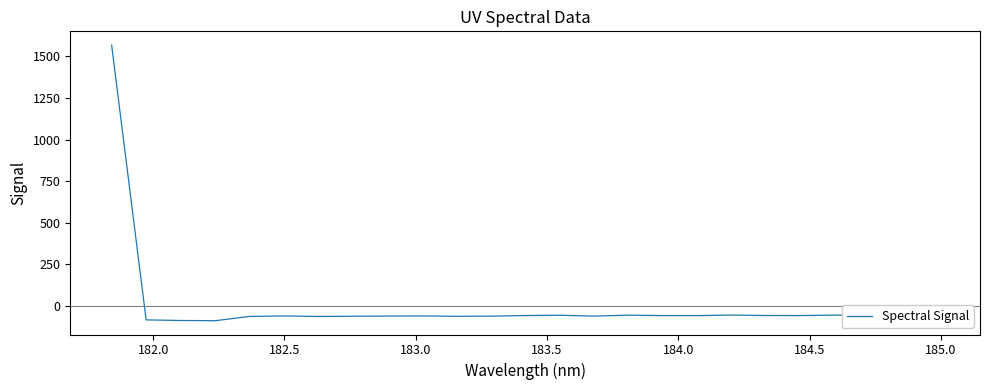

What is the difference between the maximum and minimum values?

1655.8